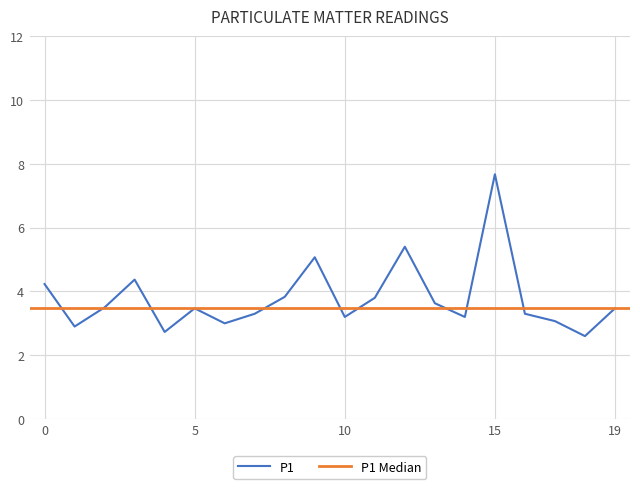

True or false: the data shows 3.5 at 5.

True